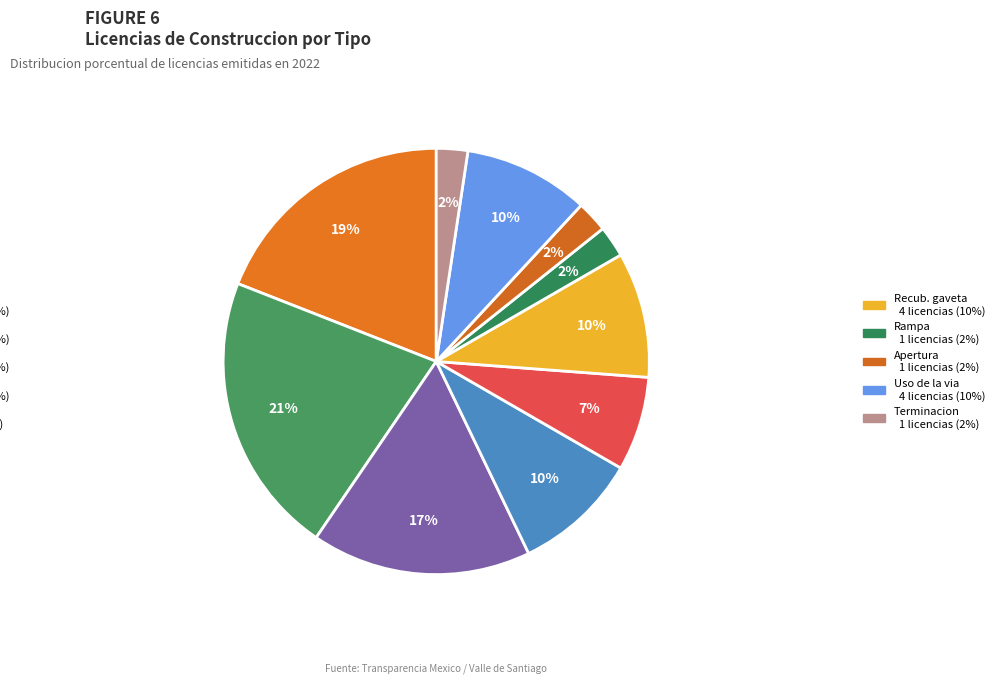

Which category has the biggest portion of the pie?

Permiso de construccion menor